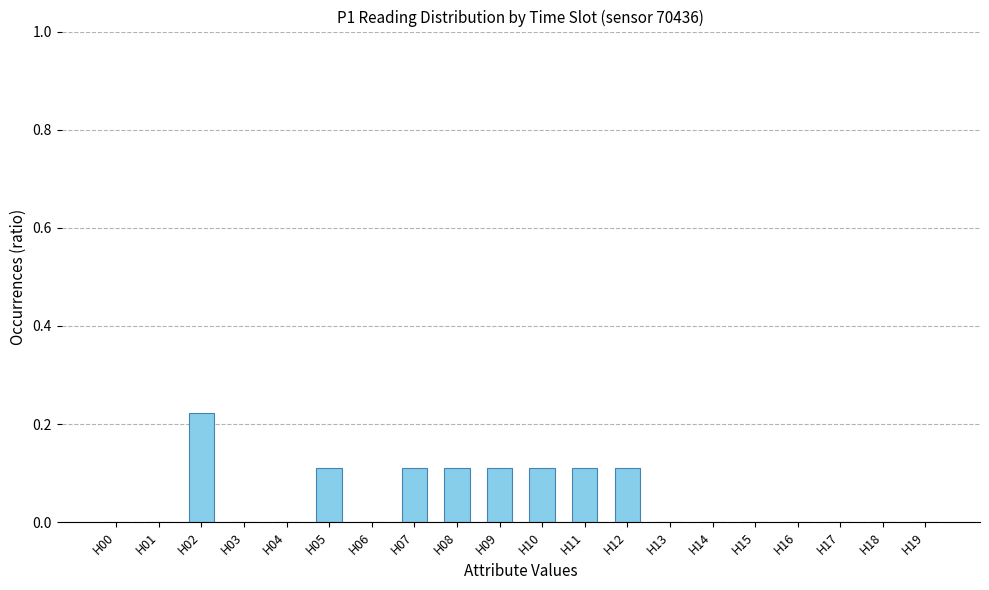

Which category has the highest value across all series?

H02